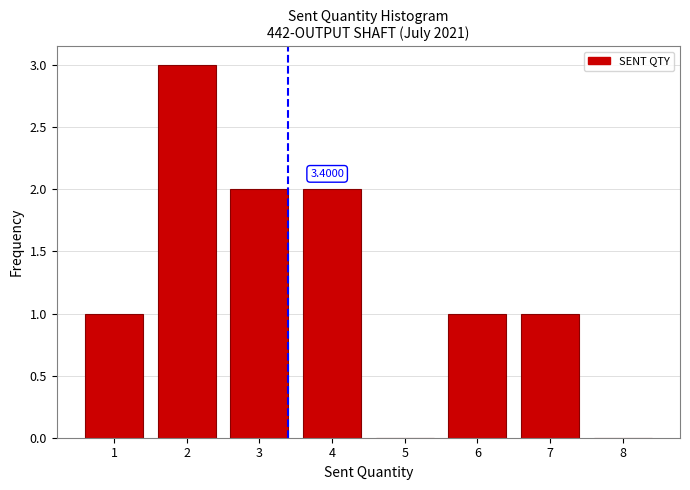

Approximately how many times larger is the value at 4 compared to 1?

2.0